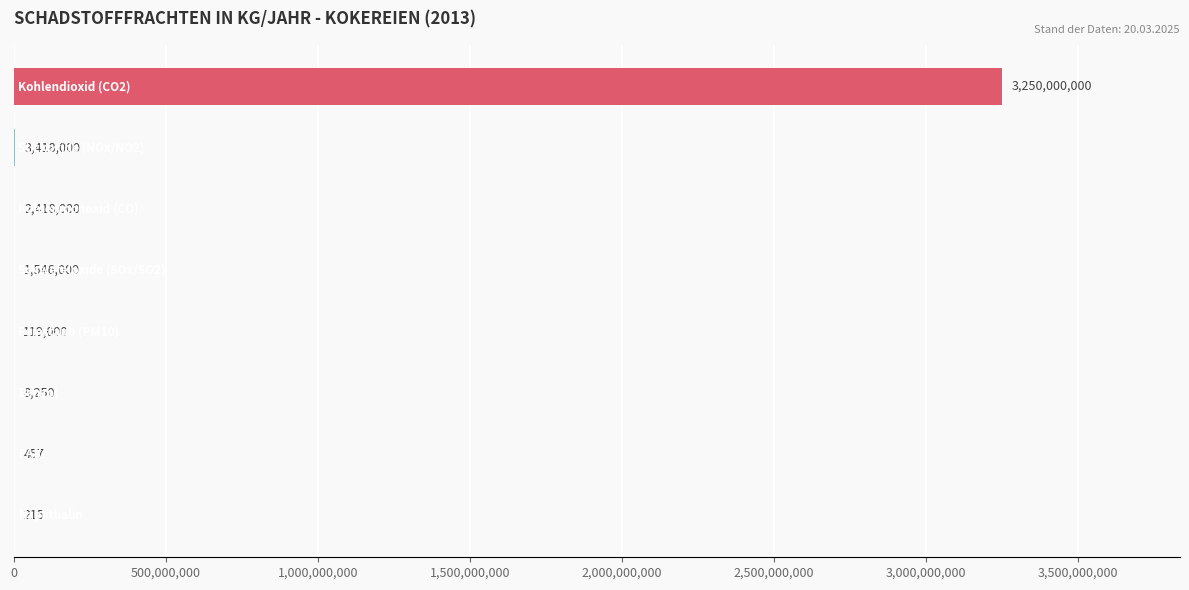

What is the maximum value shown in the chart?

3250000000